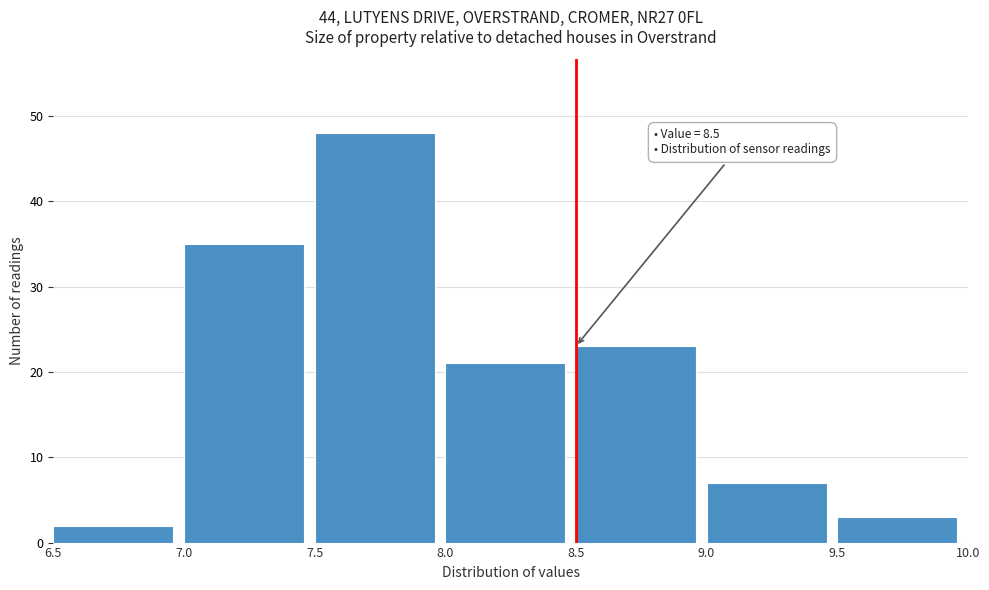

Which range on the x-axis has the tallest bar?

7.5 to 8.0